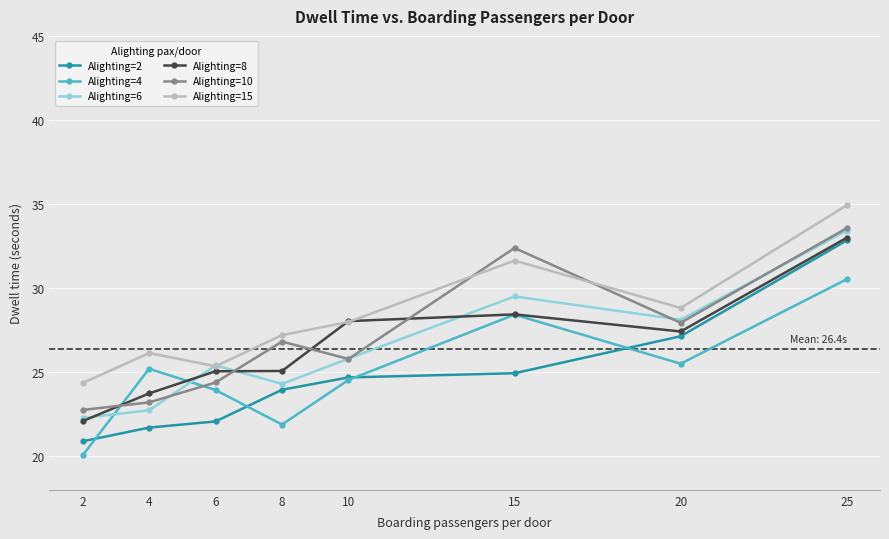

What are all the series names shown in the legend?

Alighting=2, Alighting=4, Alighting=6, Alighting=8, Alighting=10, Alighting=15